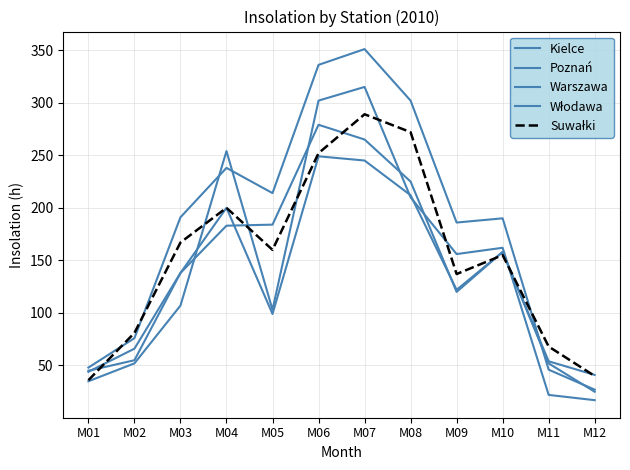

How many intersections are there between Poznań and Włodawa?

6